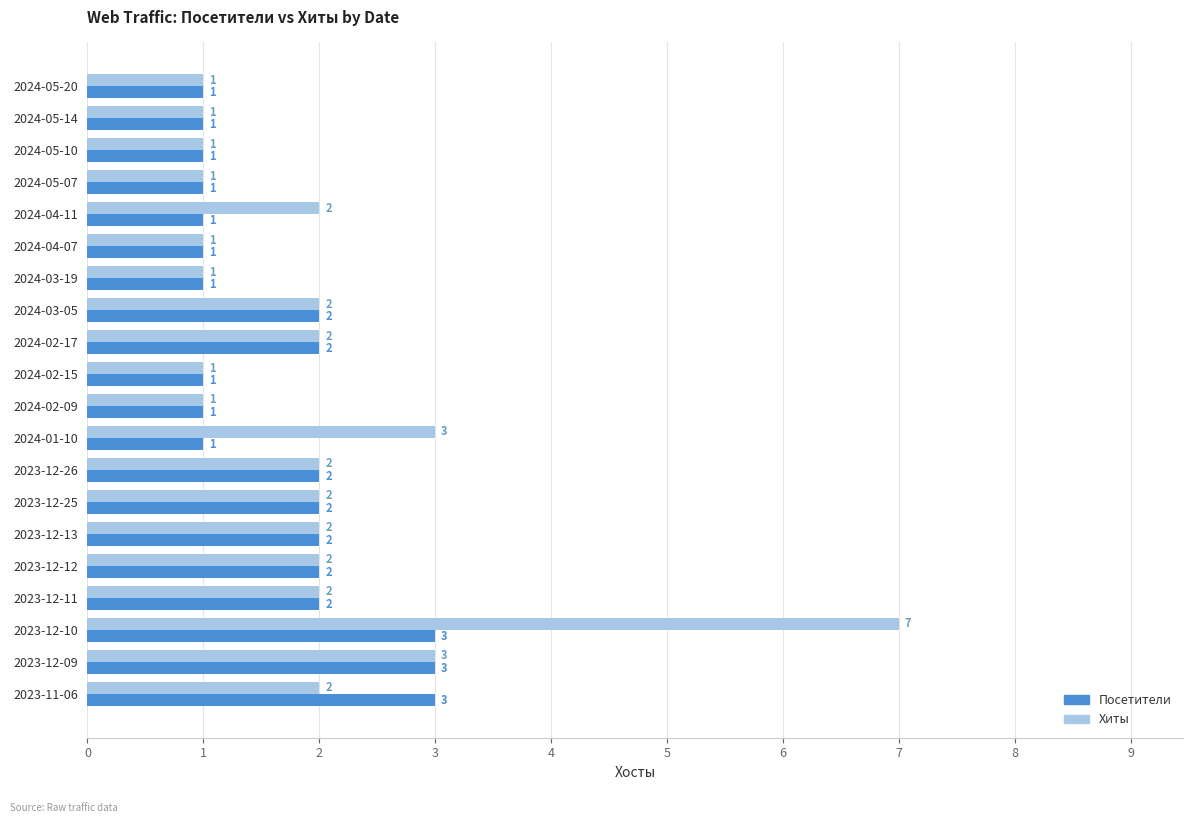

How many Хиты values are between 1 and 2?

17